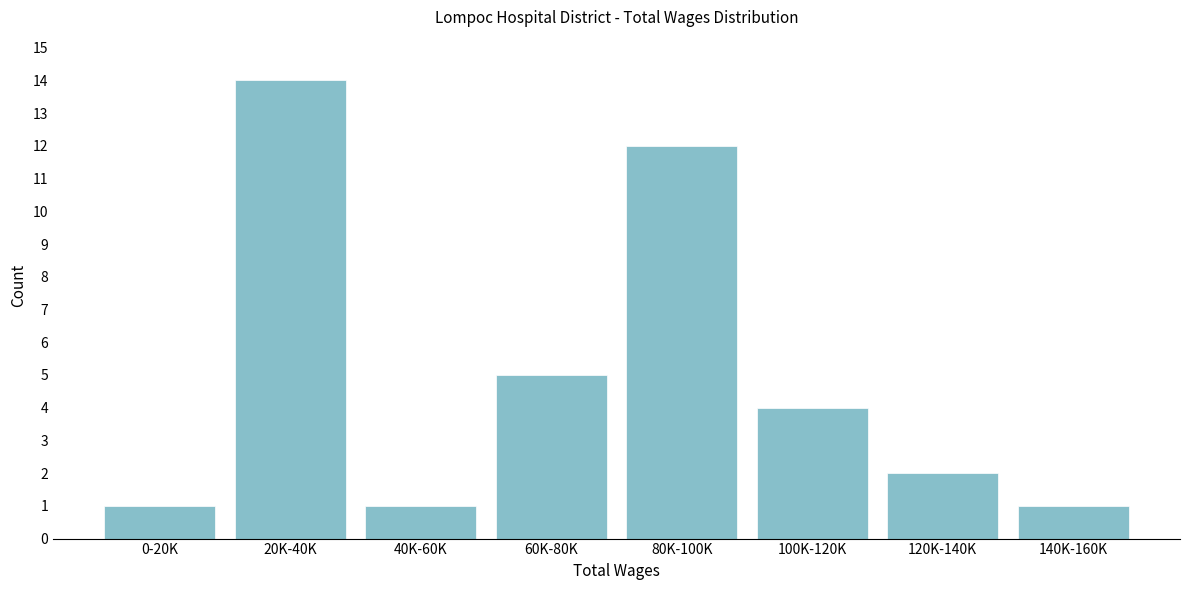

Reading right to left, transcribe all the data shown in this chart.

1	2	4	12	5	1	14	1